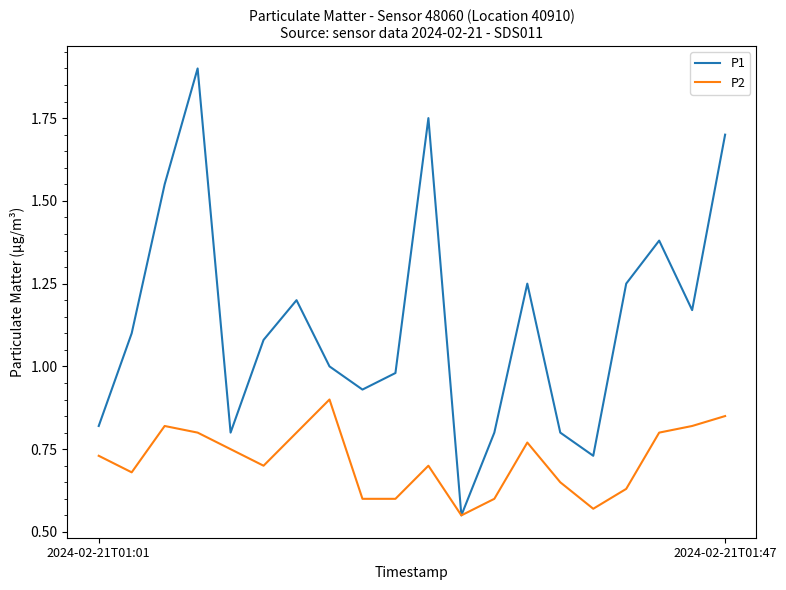

Which series has the largest total across all categories?

P1